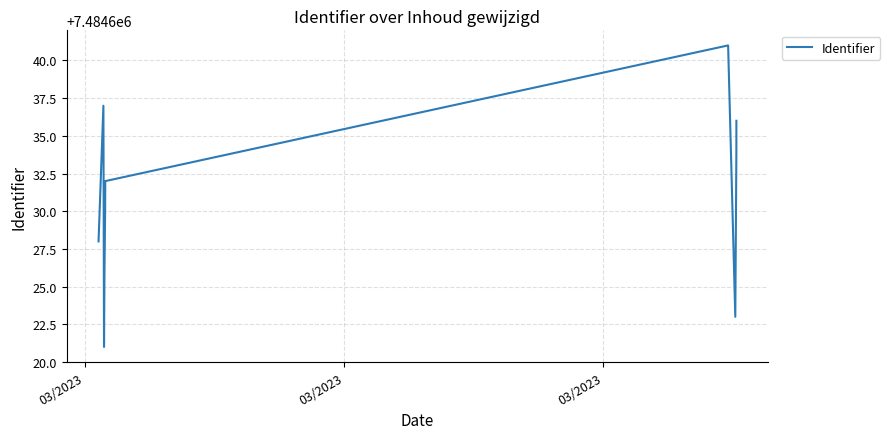

Does the chart have visible grid lines?

Yes